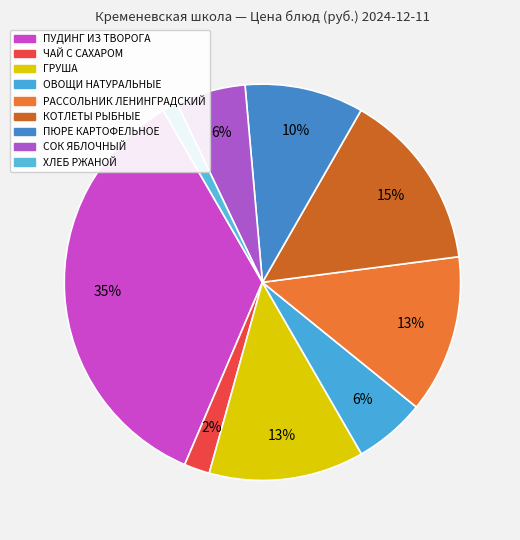

What is the total percentage of ХЛЕБ РЖАНОЙ and ГРУША?

13.9%